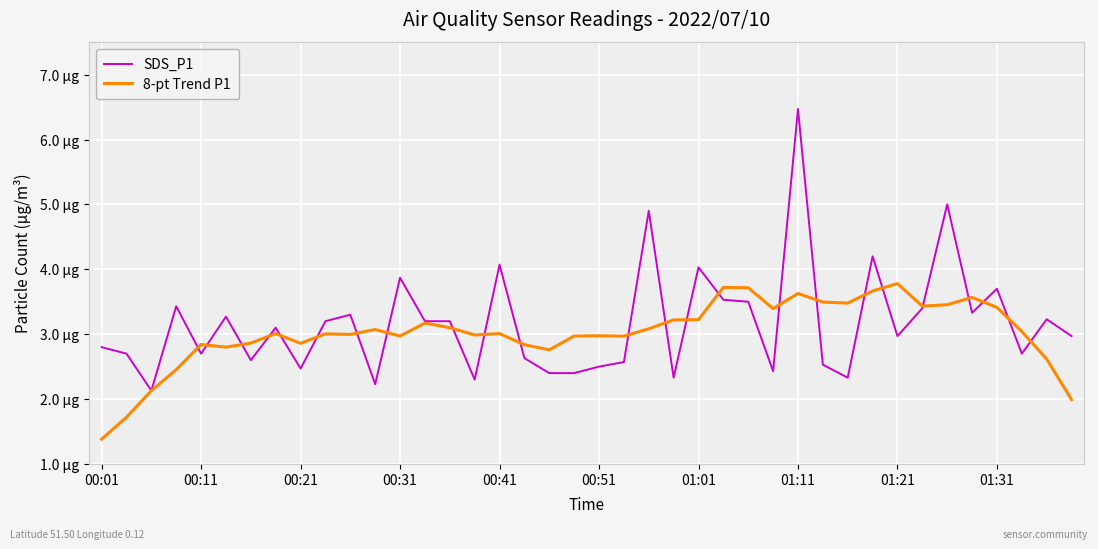

What are all the series names shown in the legend?

SDS_P1, 8-pt Trend P1